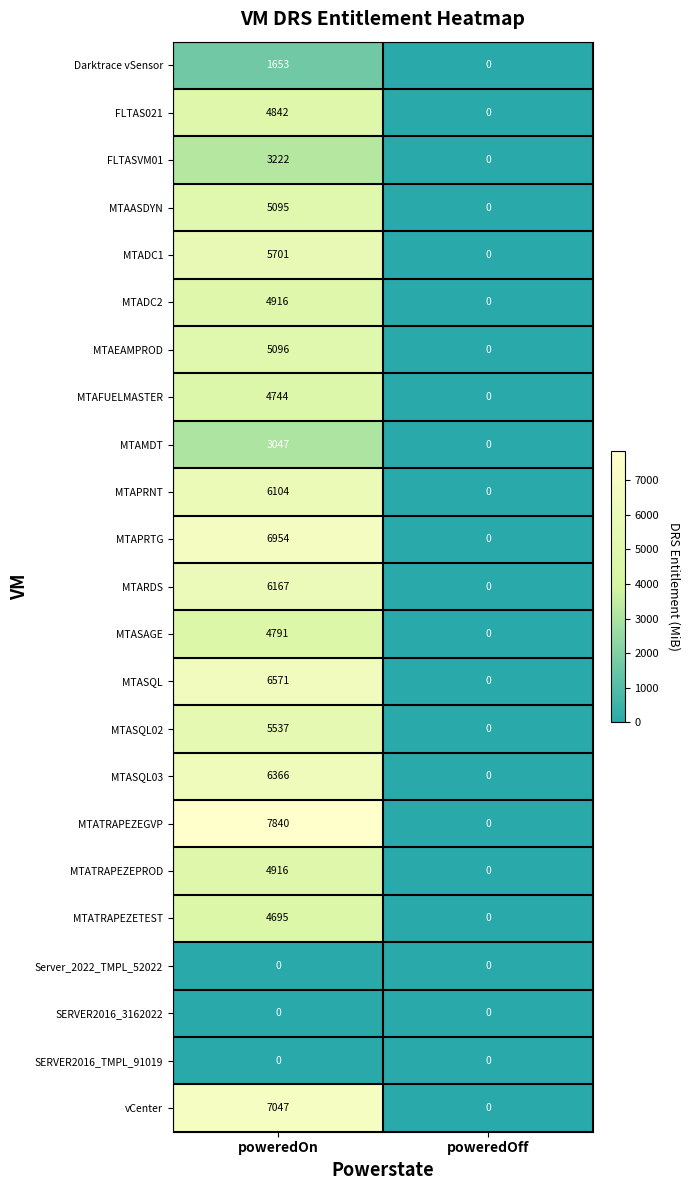

What is the maximum value for MTAASDYN?

5095